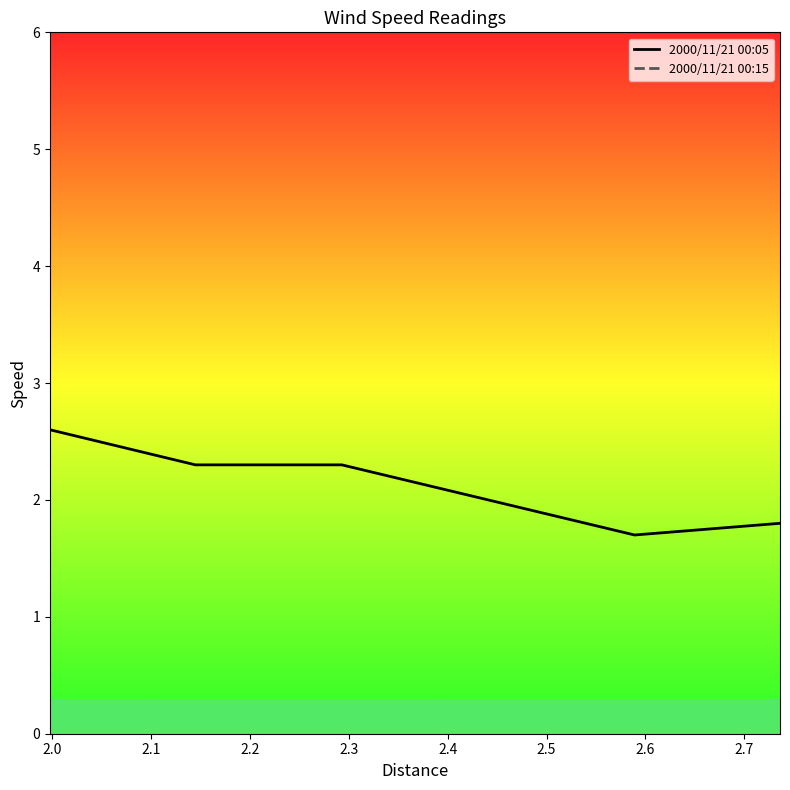

True or false: 2000/11/21 00:05 and 2000/11/21 00:15 intersect in this chart.

False